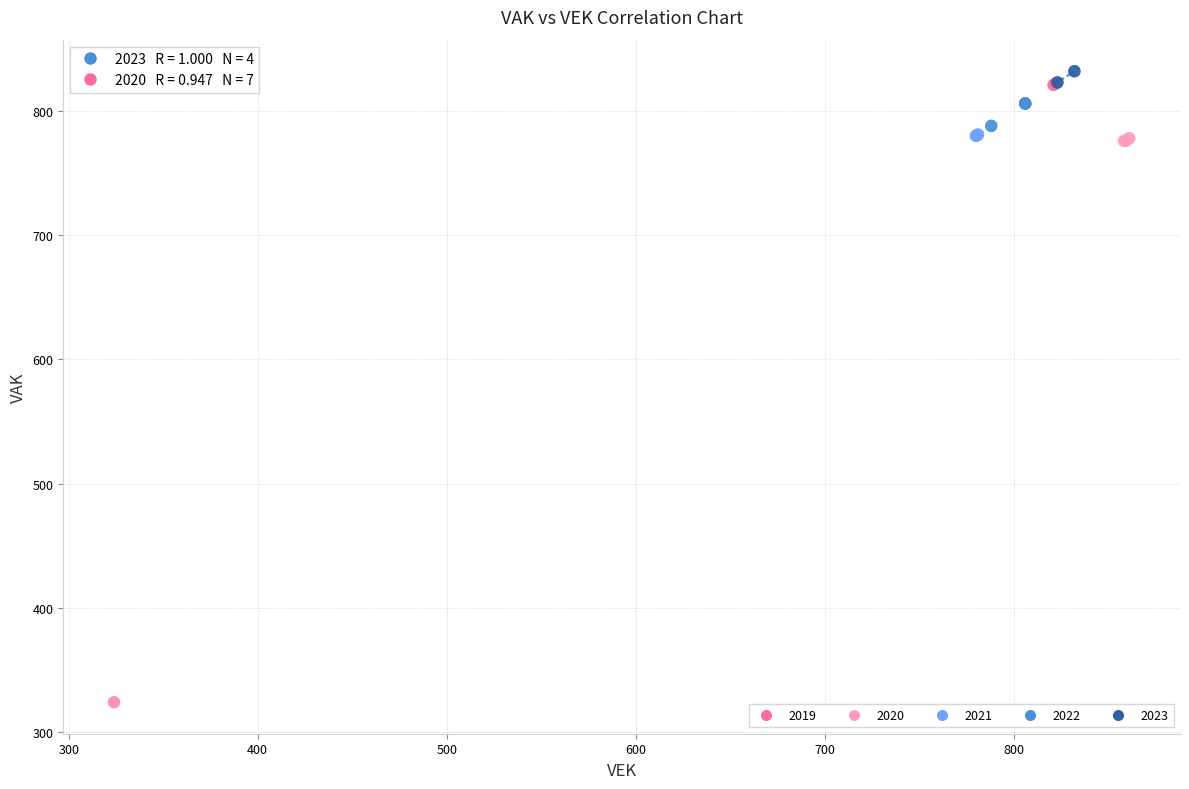

Which series has the widest spread of Y values?

2019